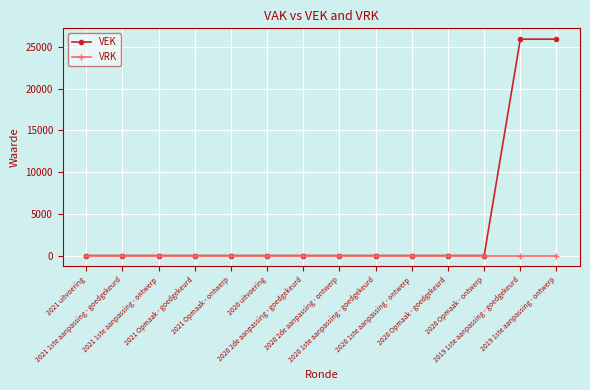

Which series has the largest range (max minus min)?

VEK